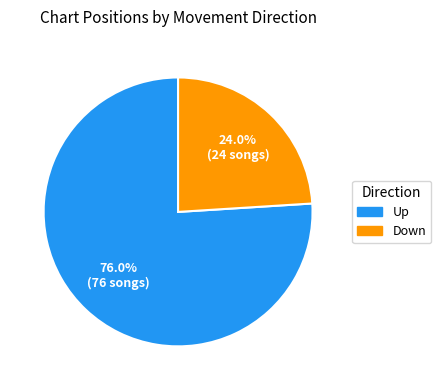

Rank the categories by value from highest to lowest.

Up, Down